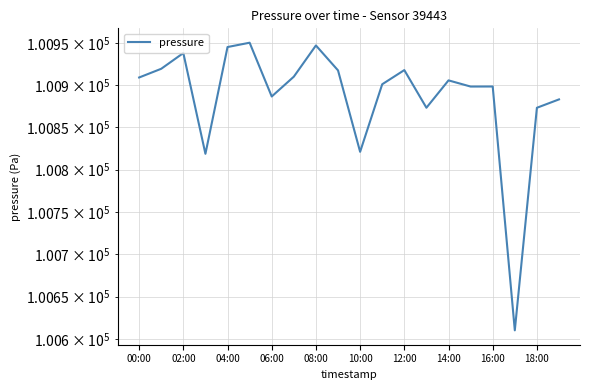

What position from the left is 06:00?

7